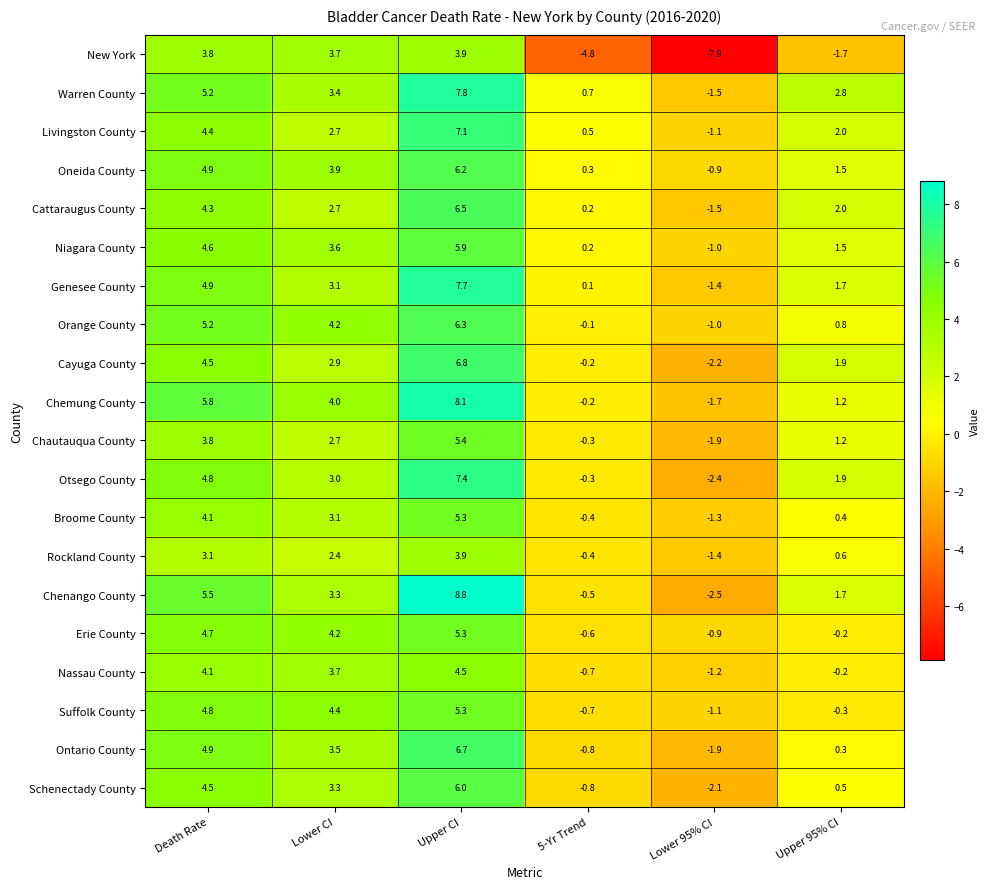

At which category is the sum across all series the highest?

Upper CI